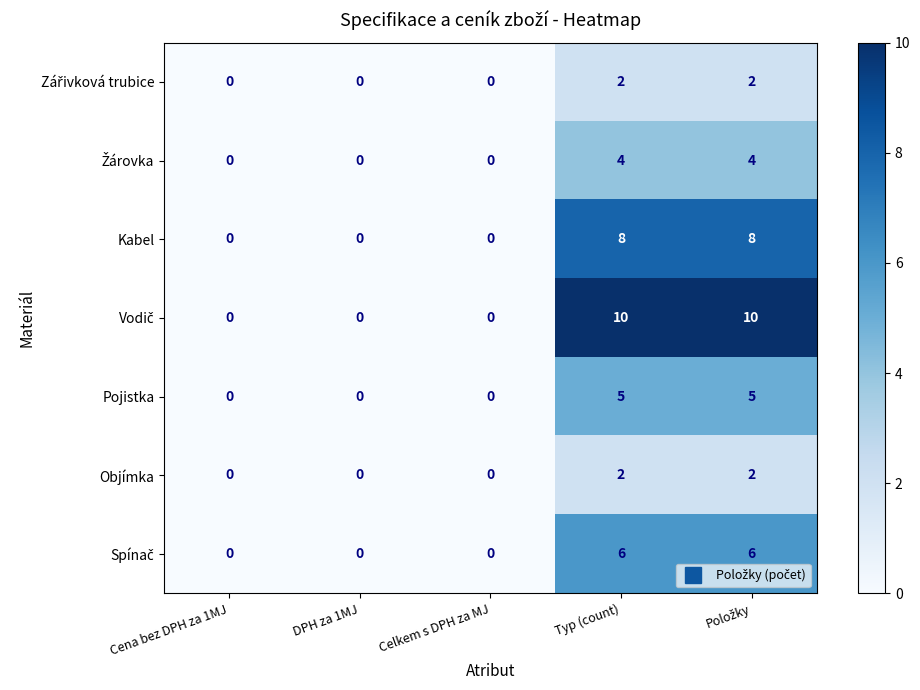

How many distinct data groups are displayed?

7